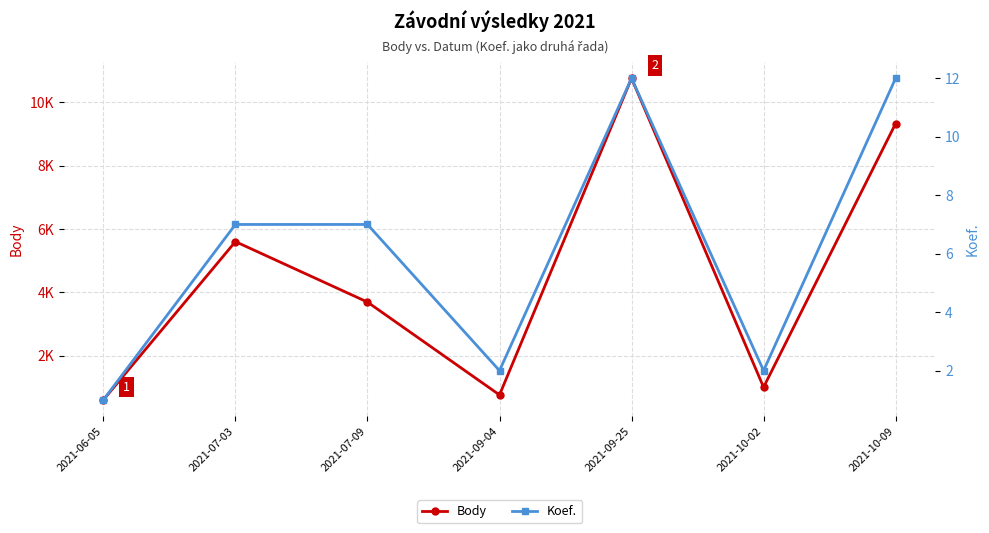

List the labels in order of Body value, largest first.

2021-09-25, 2021-10-09, 2021-07-03, 2021-07-09, 2021-10-02, 2021-09-04, 2021-06-05